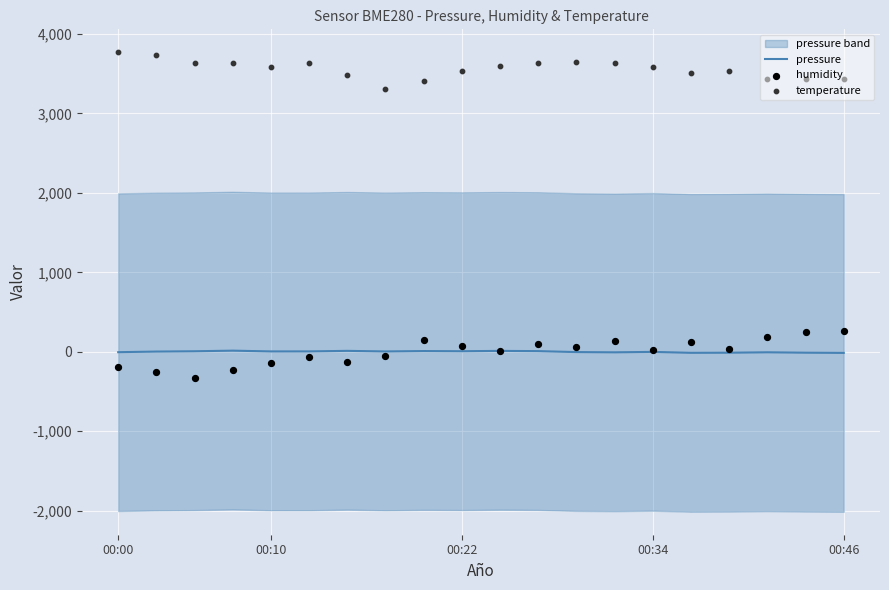

At which category is the sum across all series the highest?

13